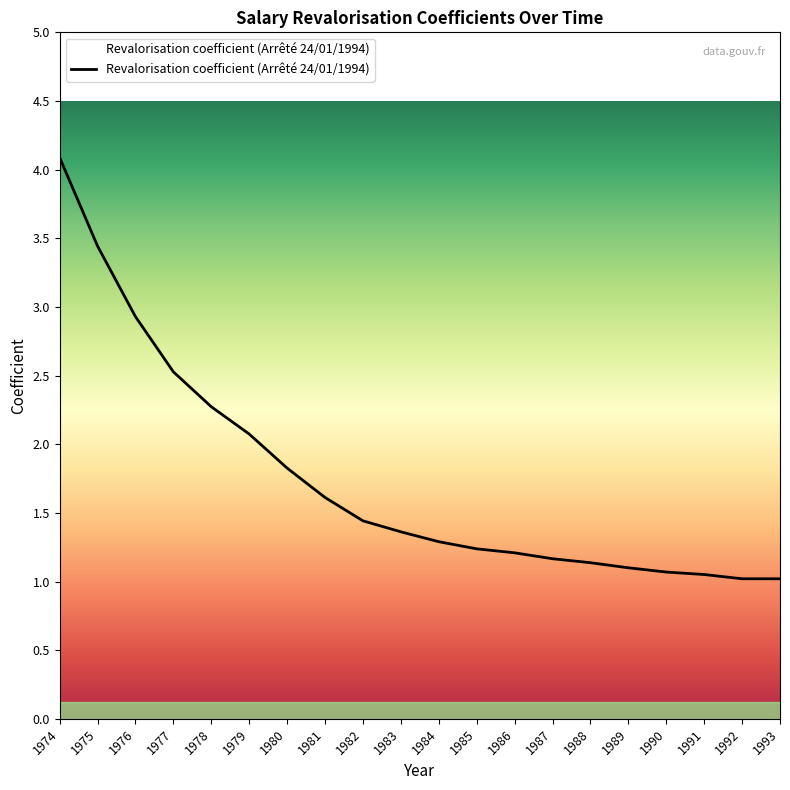

What is the greatest value displayed?

4.1